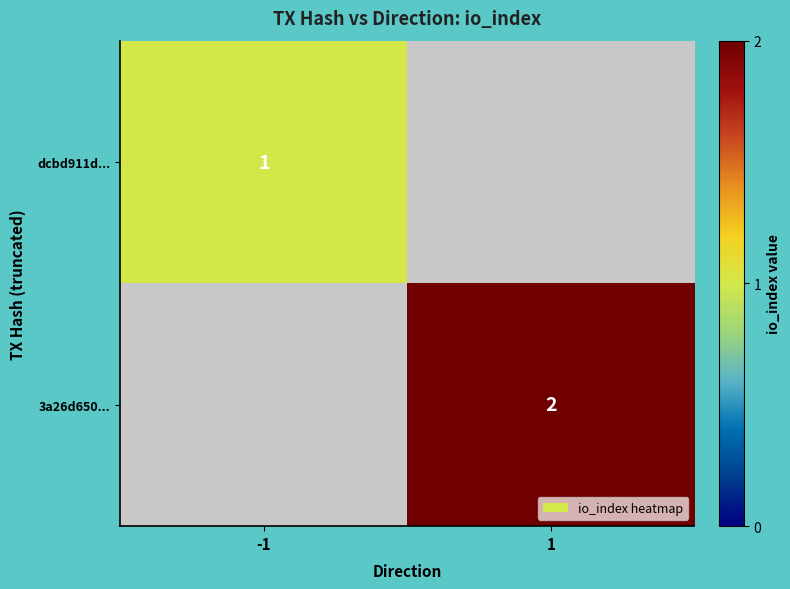

The value of dcbd911d... at -1 is 1. True or false?

True